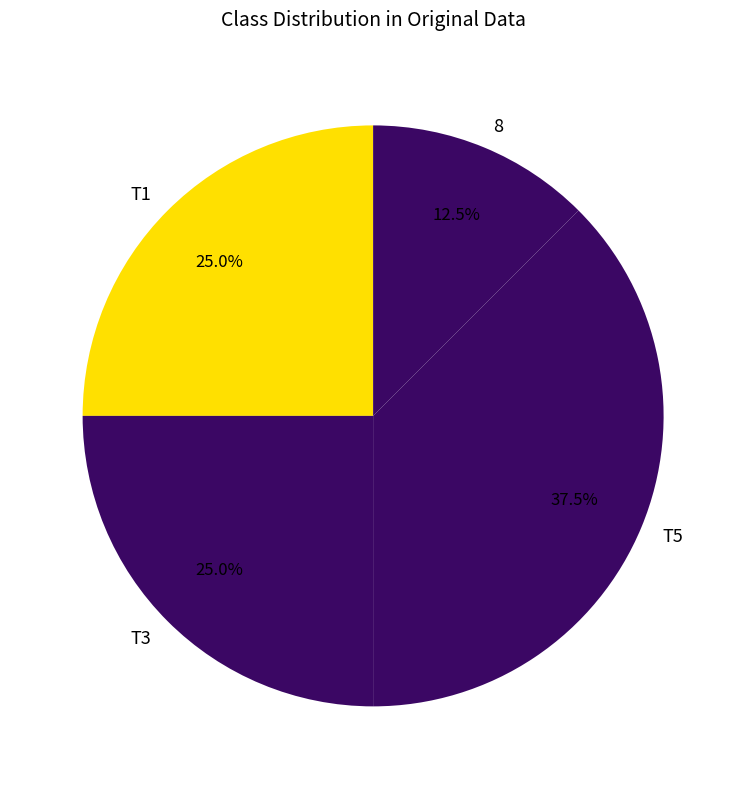

What is the total percentage of 8 and T1?

37.5%